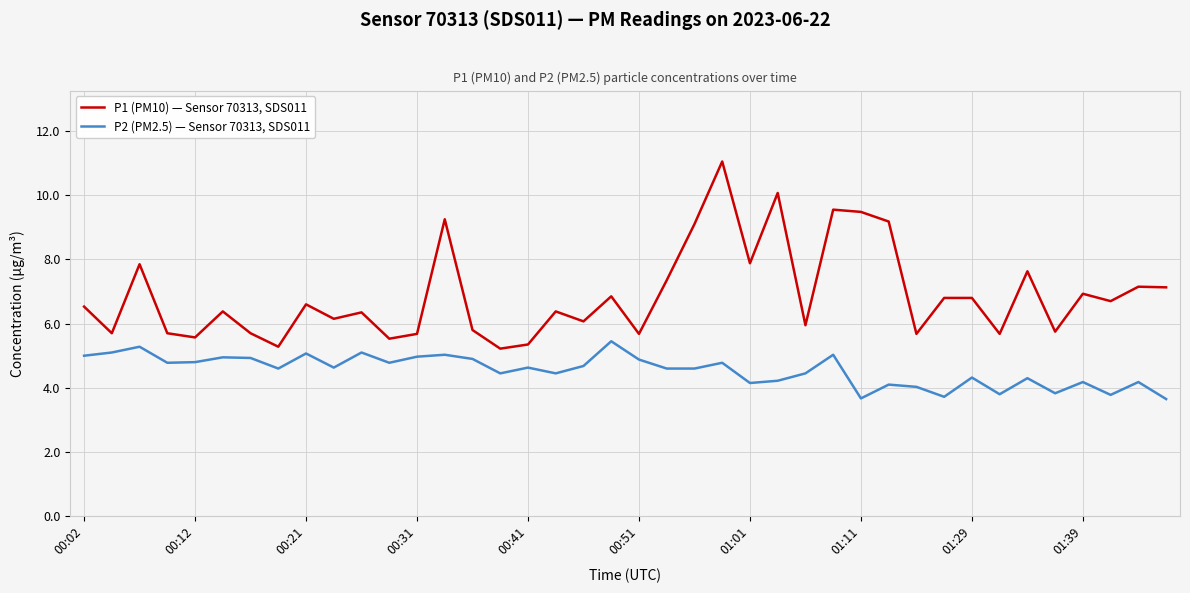

Rank the series by their average value, from highest to lowest.

P1 (PM10) — Sensor 70313, SDS011, P2 (PM2.5) — Sensor 70313, SDS011